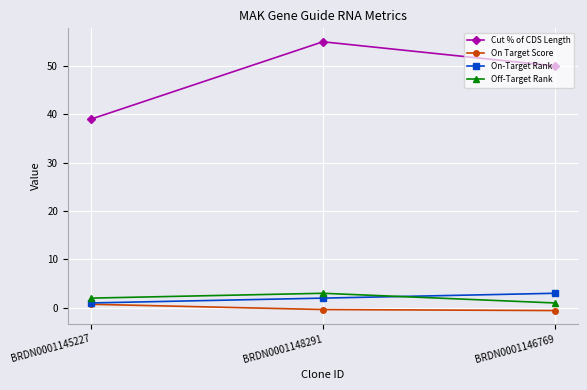

True or false: On-Target Rank has a value of 3.0 at BRDN0001146769.

True